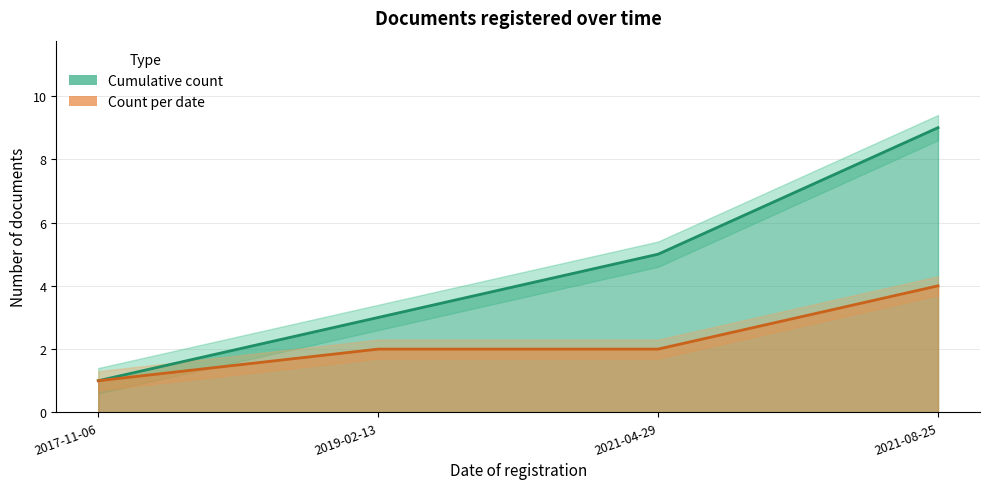

Which series has the widest spread of values?

Cumulative count